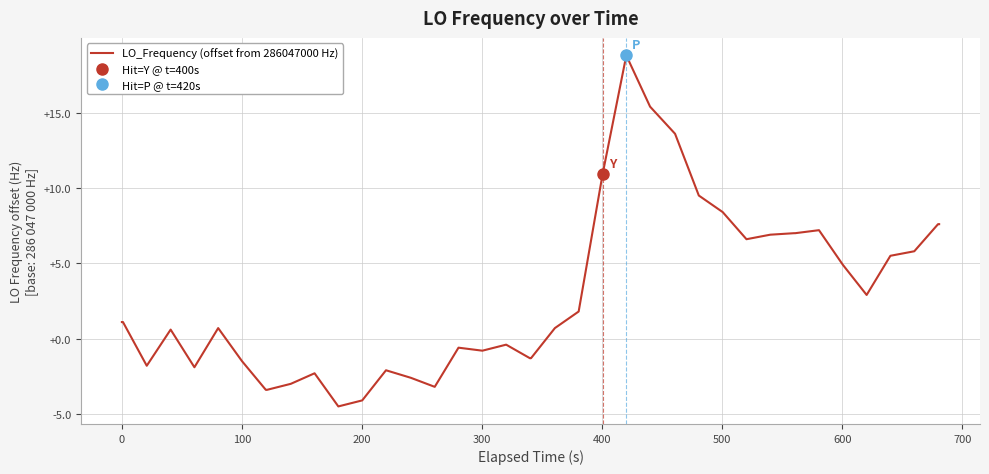

What is the maximum value for LO_Frequency (offset from 286047000 Hz)?

18.8